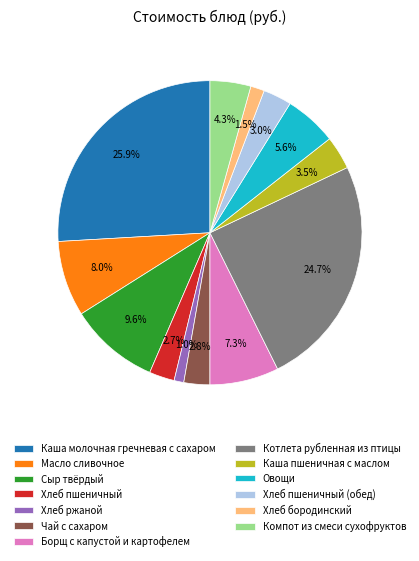

What portion of the pie excludes Овощи?

94.4%